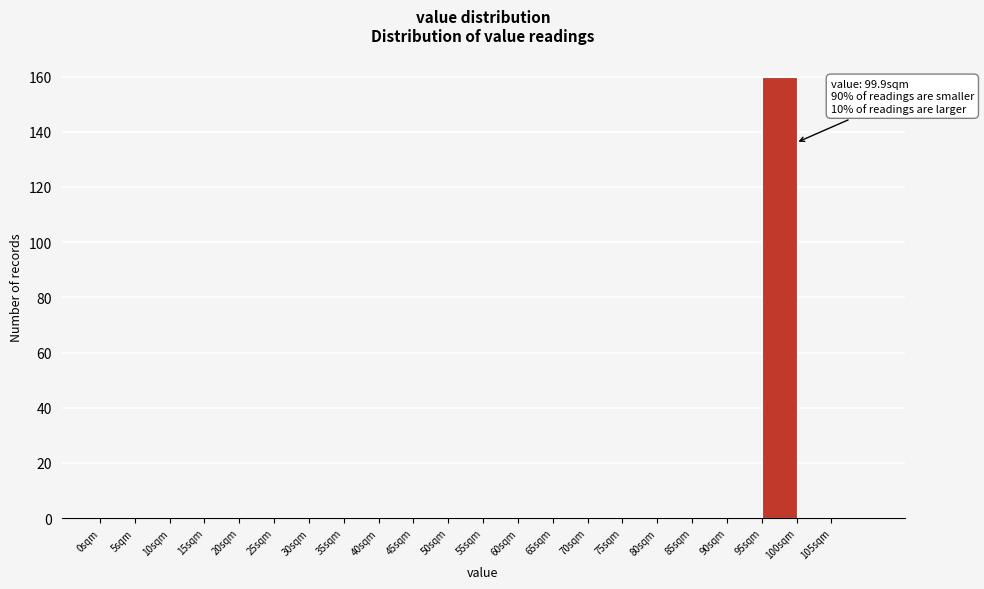

Which range on the x-axis has the tallest bar?

95 to 100